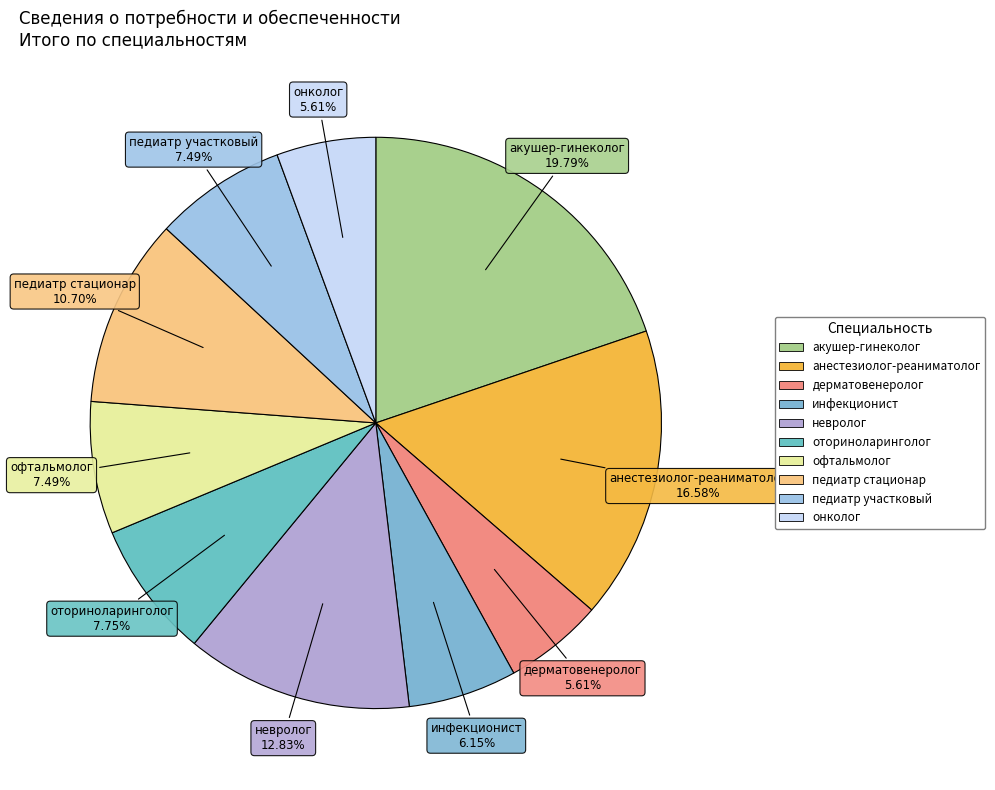

Which category has the biggest portion of the pie?

акушер-гинеколог